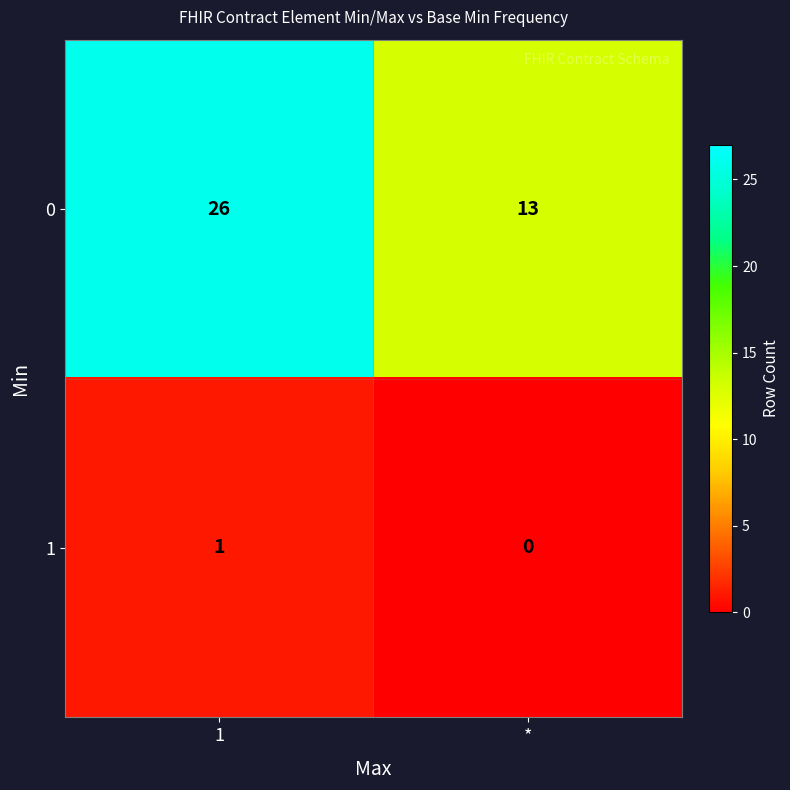

Where is 0 nearest to the value 19?

*